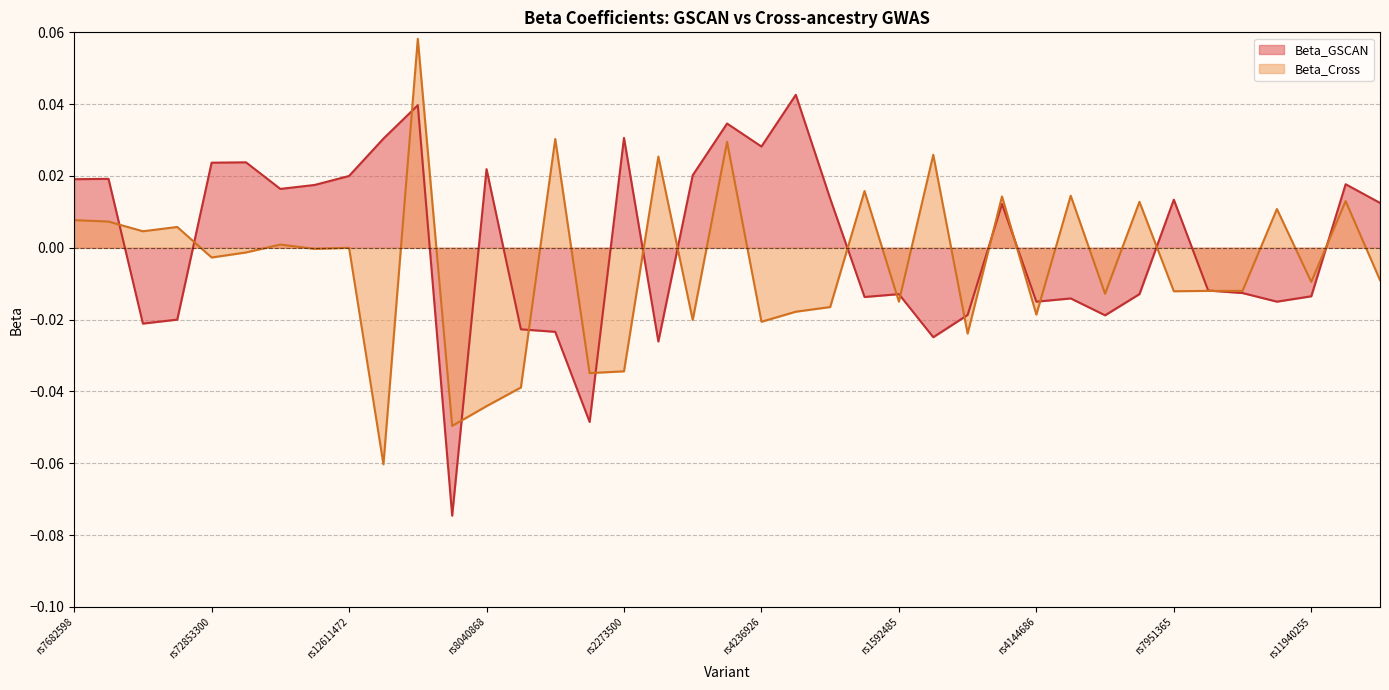

How many interior local valleys does the Beta_GSCAN series have?

11